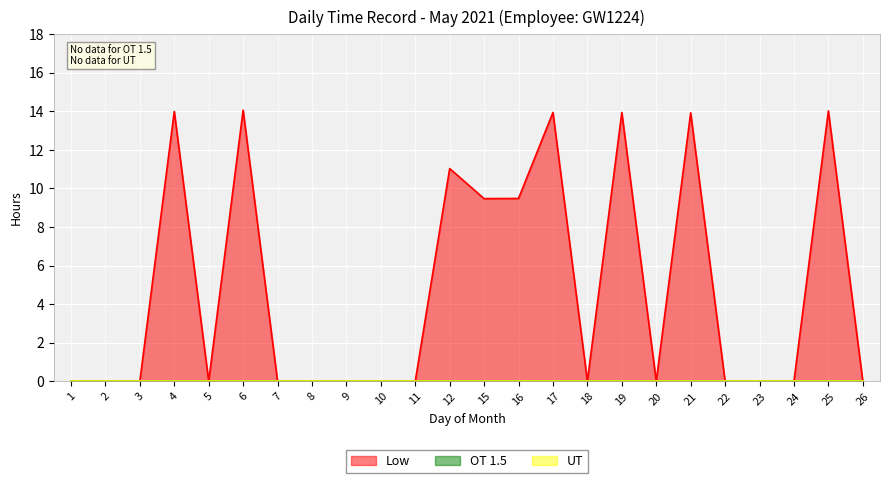

The value of Low at 4 is 14.0. True or false?

True